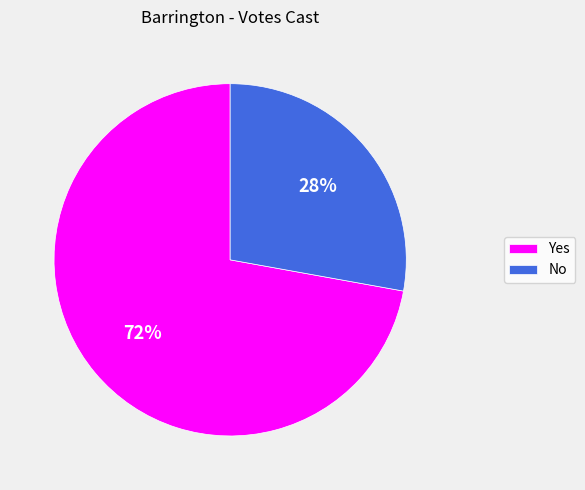

What is the smallest slice in the pie chart?

No